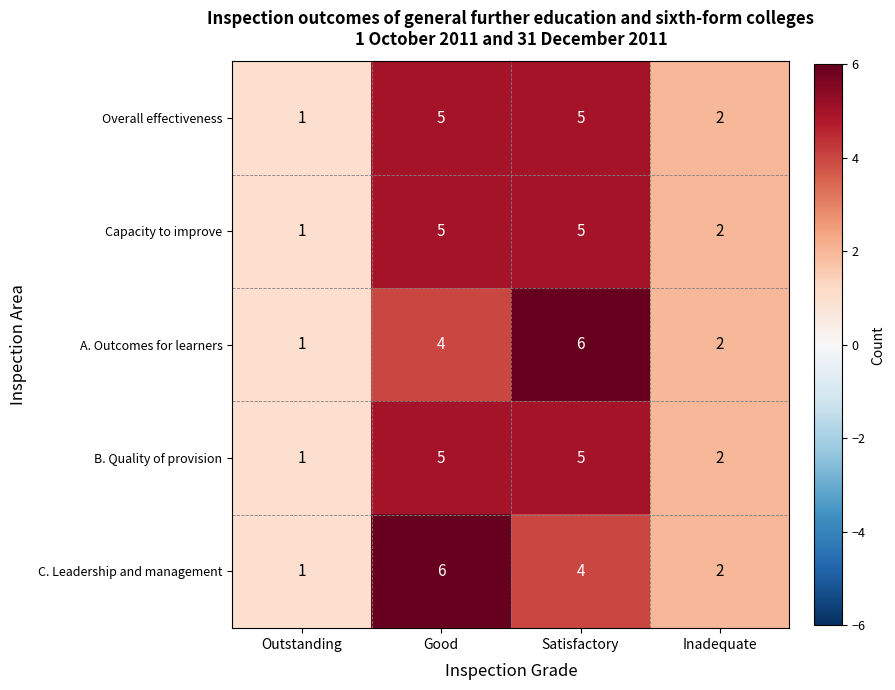

What is the average value of the Capacity to improve series?

3